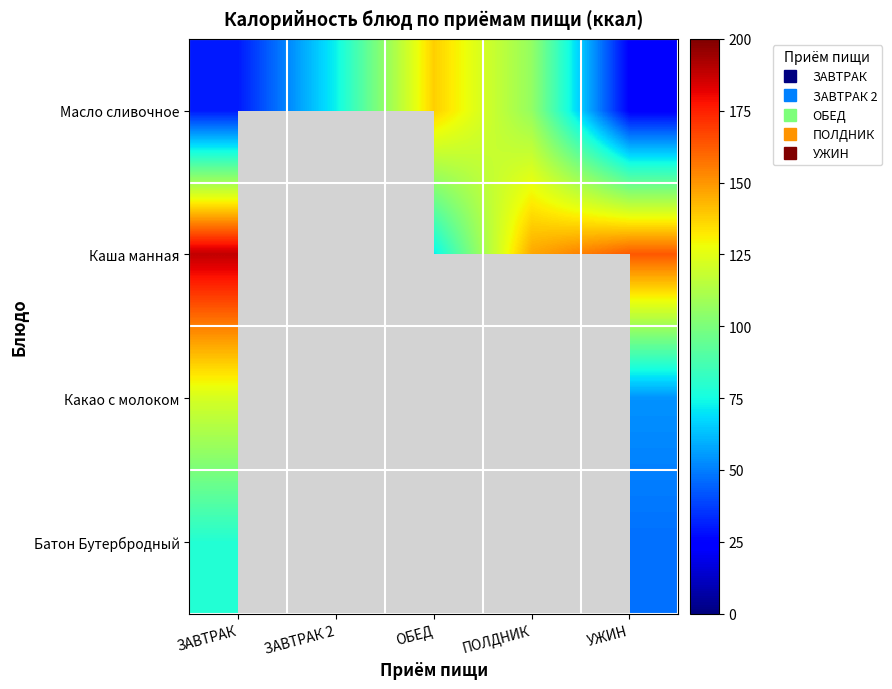

The value of Какао с молоком at УЖИН is 85.5. True or false?

False